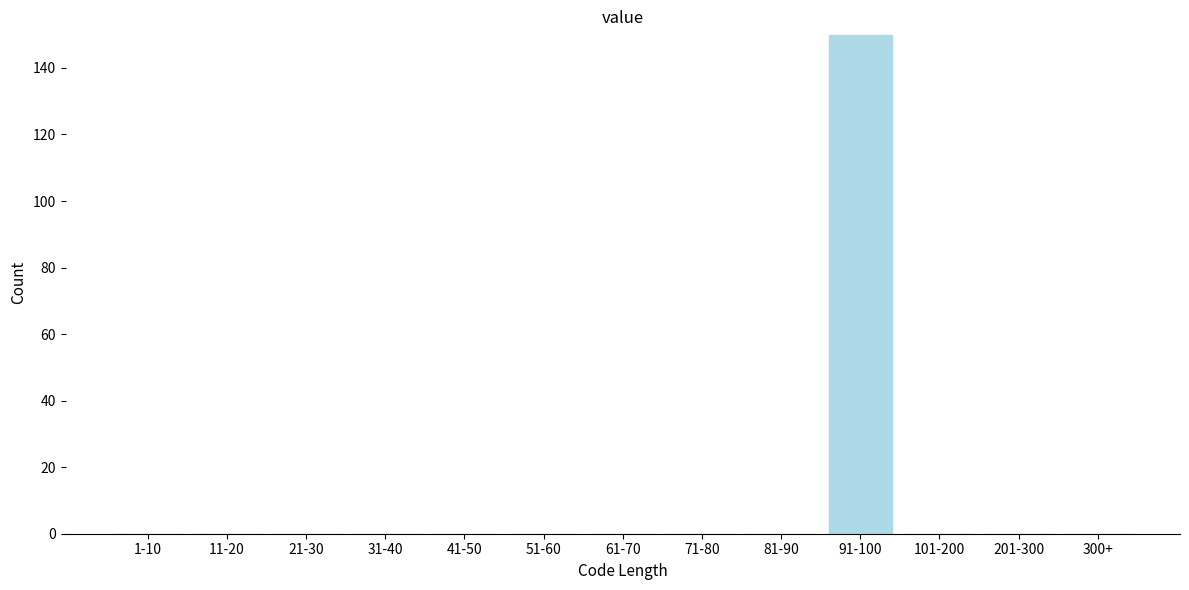

Reading left to right, extract all data points from this chart.

1-10=0	11-20=0	21-30=0	31-40=0	41-50=0	51-60=0	61-70=0	71-80=0	81-90=0	91-100=150	101-200=0	201-300=0	300+=0